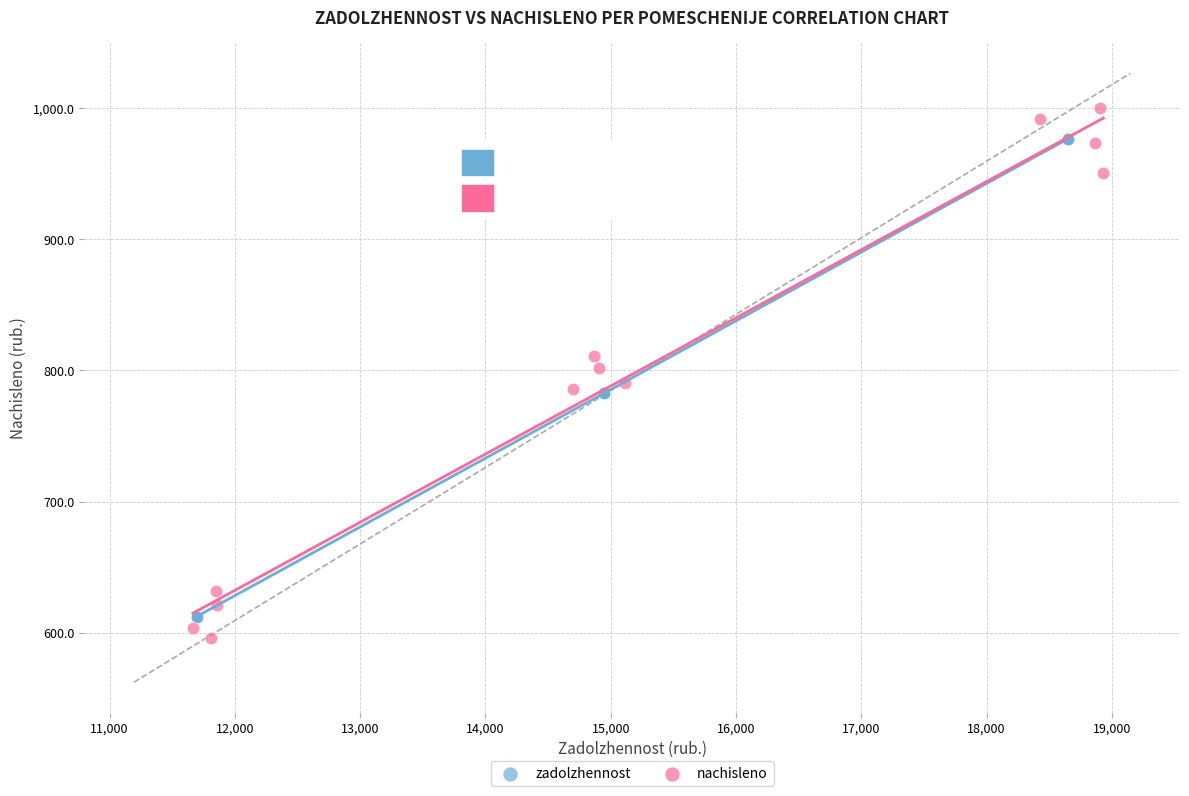

Which series has the largest Y range (max minus min)?

nachisleno